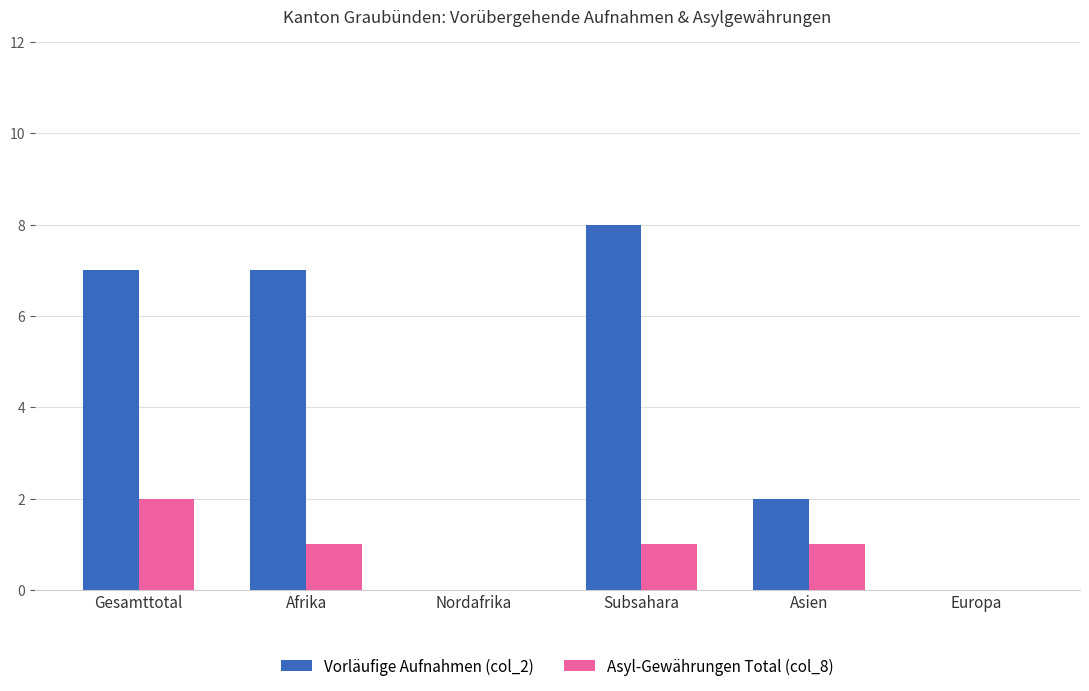

Reading left to right, extract all data points from this chart.

Vorläufige Aufnahmen (col_2): 7	7	0	8	2	0
Asyl-Gewährungen Total (col_8): 2	1	0	1	1	0